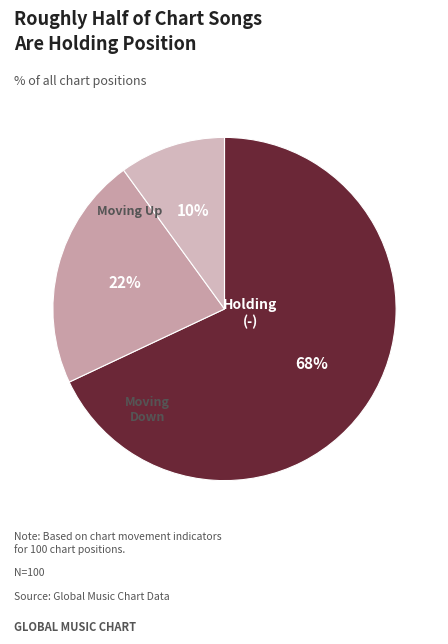

How many segments does this pie chart have?

3